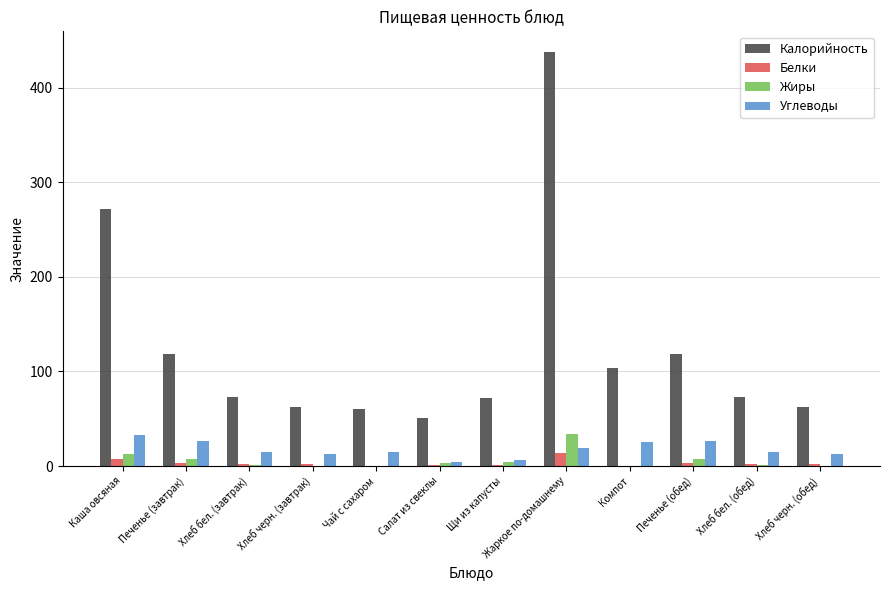

Which label corresponds to the largest value in the chart?

Жаркое по-домашнему